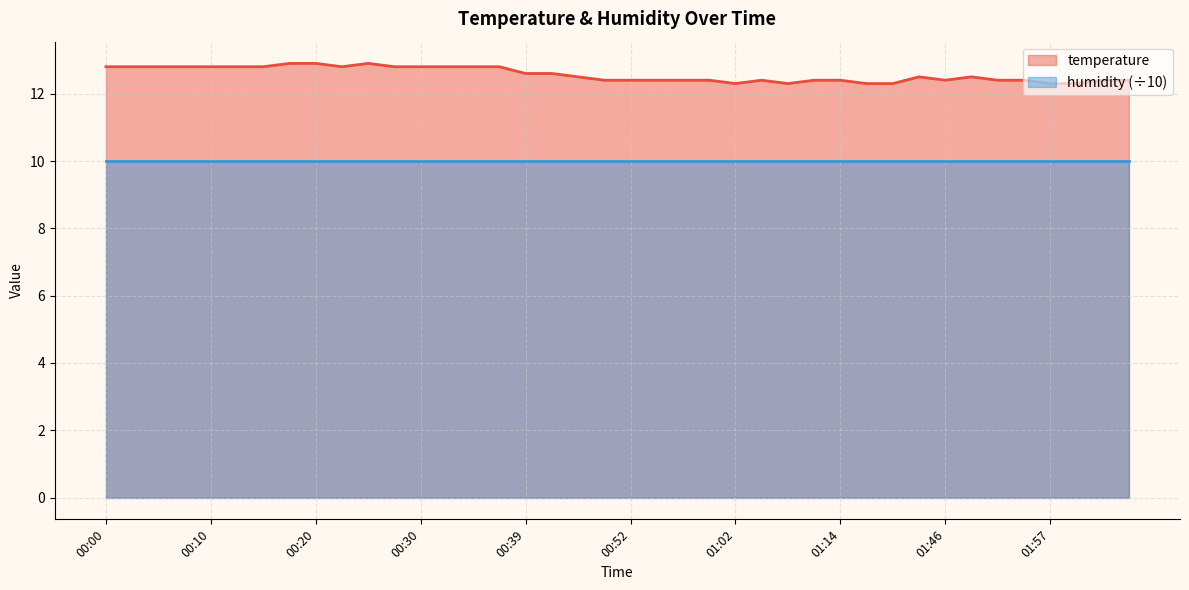

What is the minimum value shown in the chart?

10.0